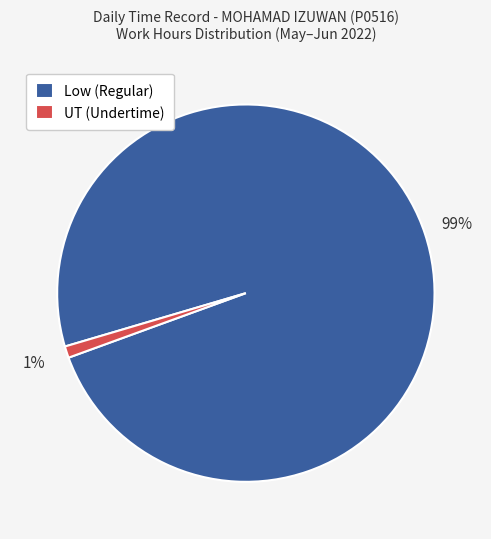

Is there a majority slice in this chart?

Yes